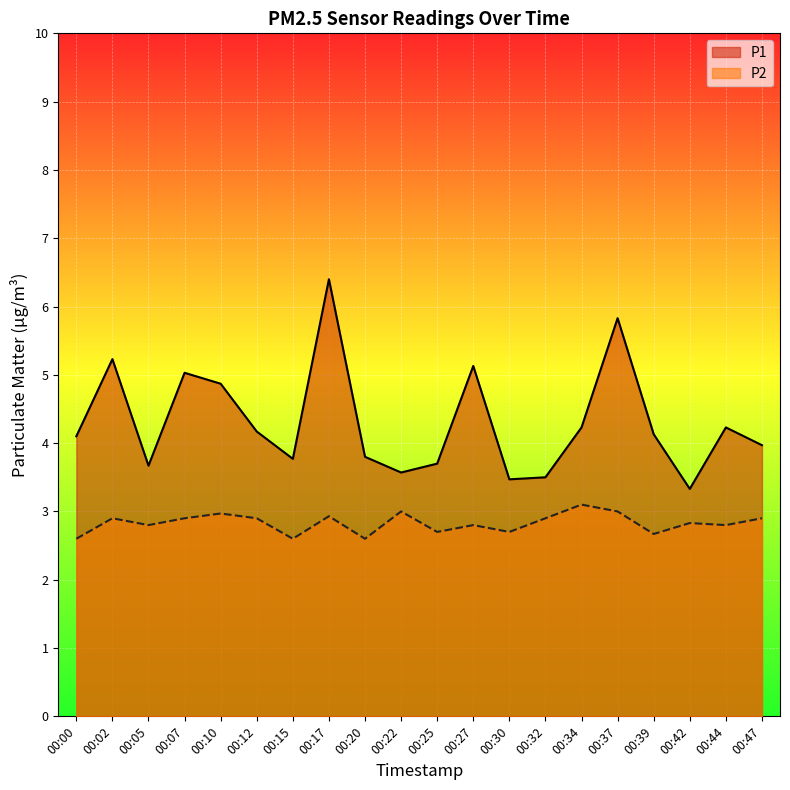

Does the chart display data point markers on the line(s)?

No